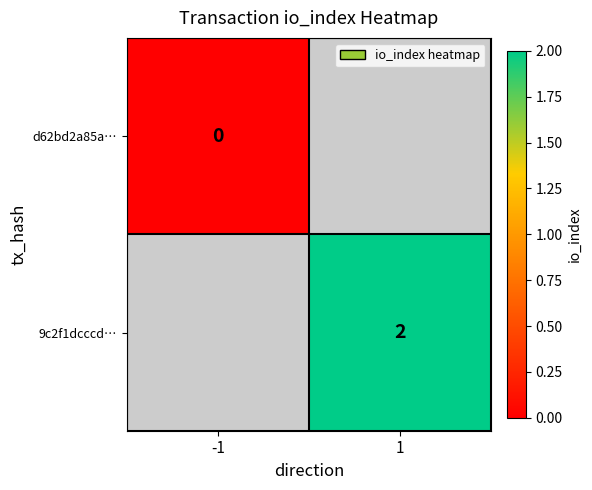

Is it true that 9c2f1dcccd… equals 4 at 1?

False